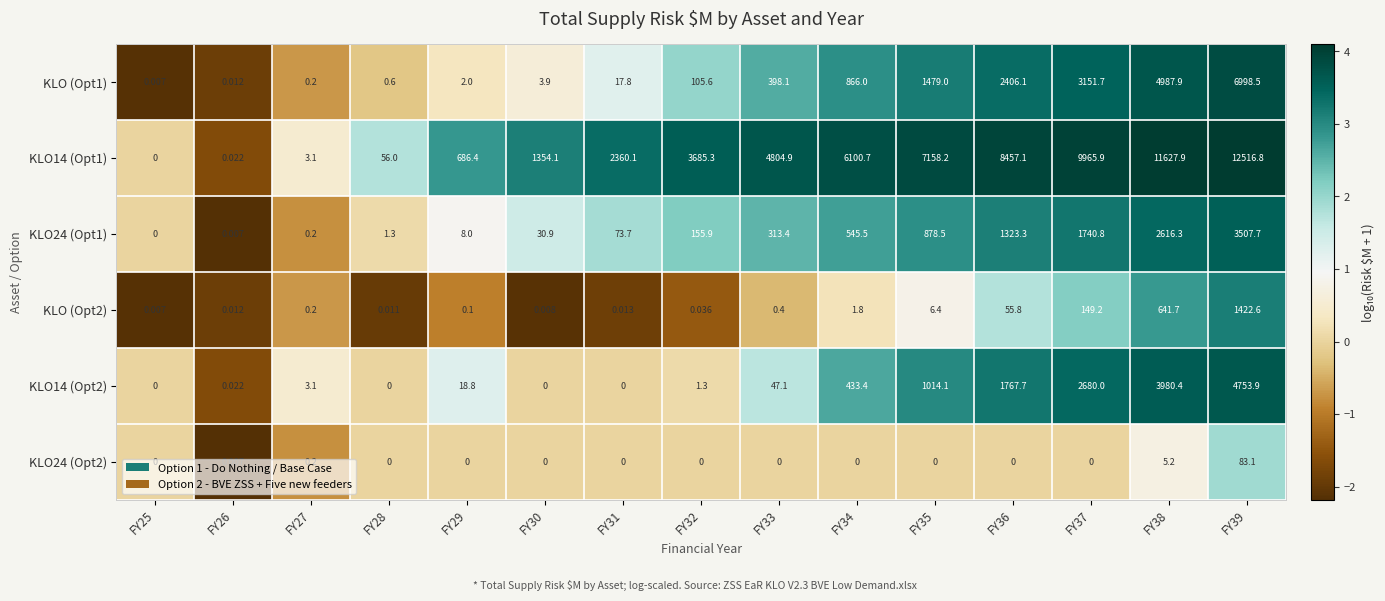

What is the difference between the highest and lowest values at FY34?

6100.7